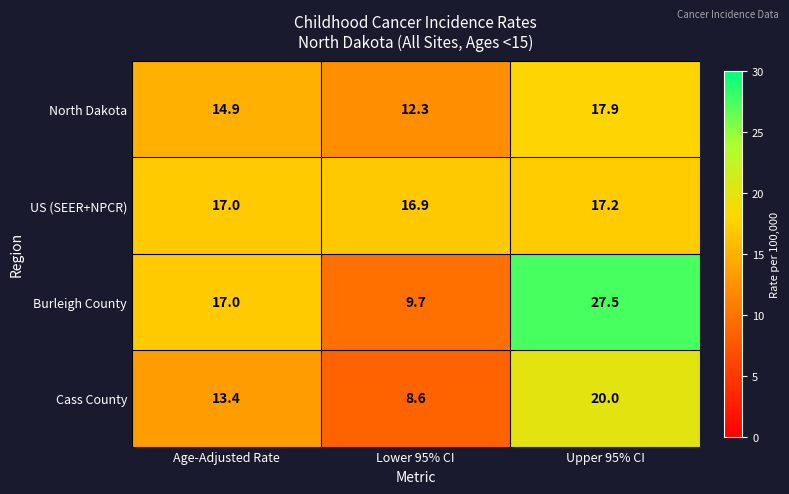

How many data points in Cass County are less than 13?

1